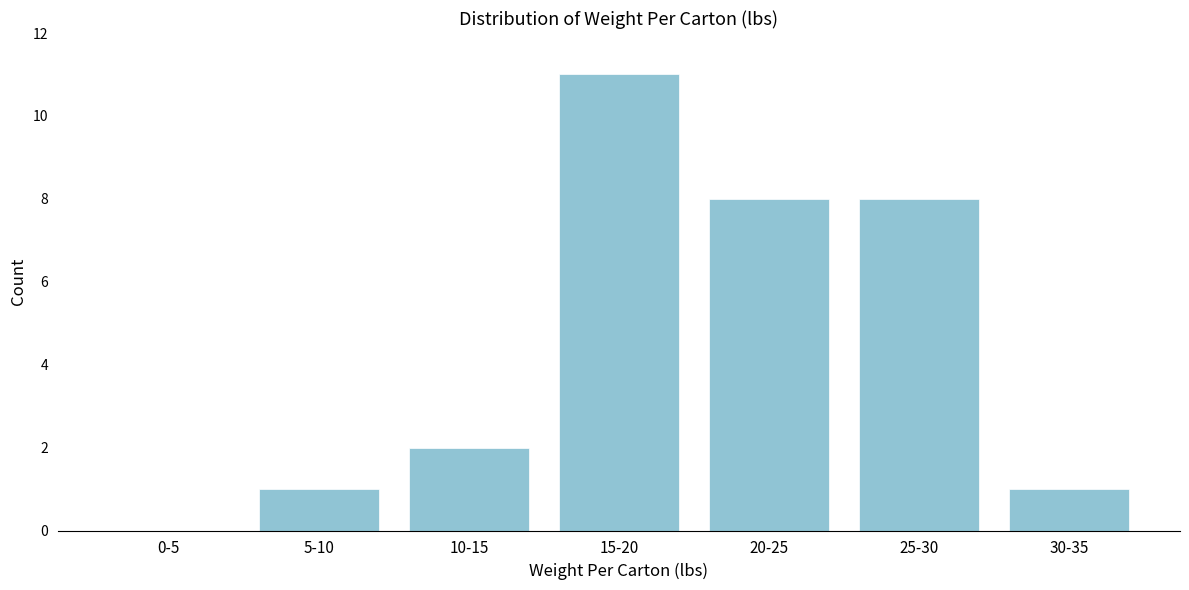

Reading right to left, list all the values displayed in this chart.

30-35=1	25-30=8	20-25=8	15-20=11	10-15=2	5-10=1	0-5=0